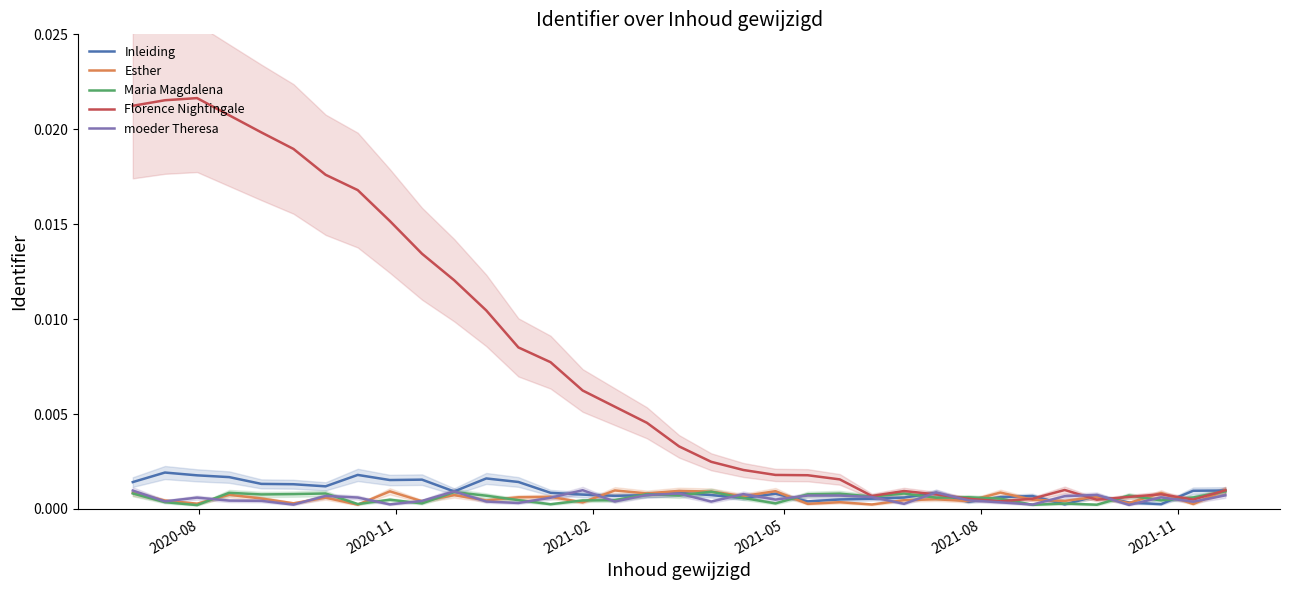

After their last crossing, which series has the higher values: Inleiding or moeder Theresa?

Inleiding